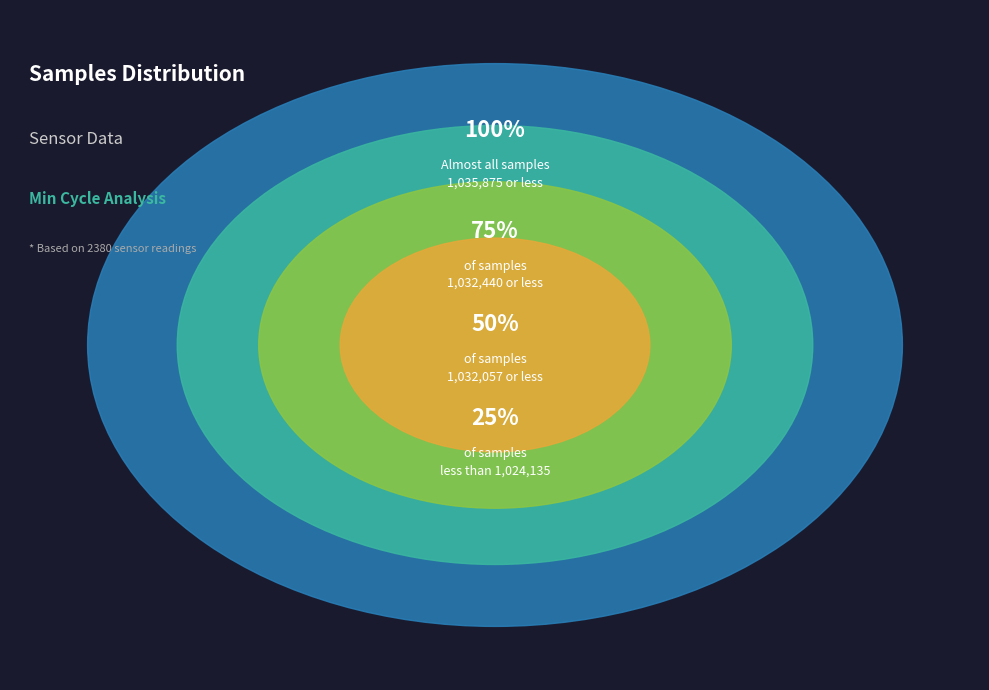

The 28 slice represents 19% of the pie. True or false?

False